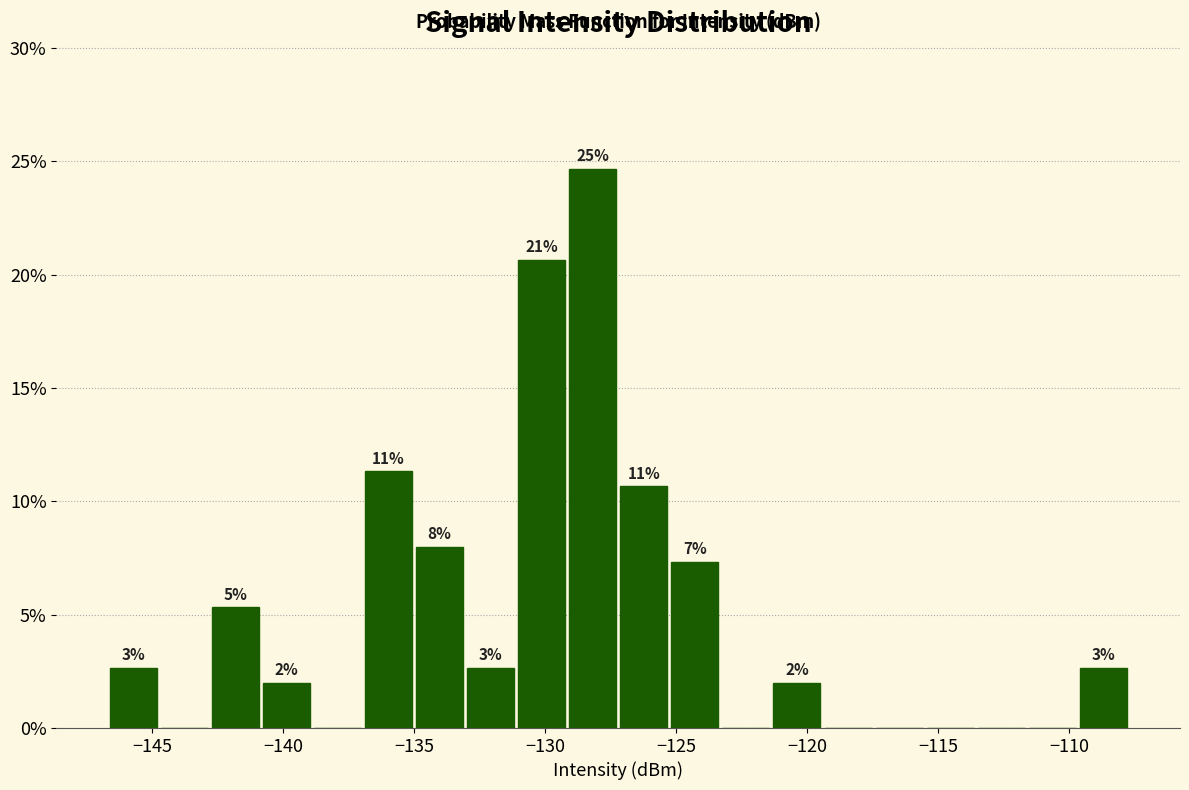

Read against the x-axis, roughly where is the centre of the tallest bar?

-128.0